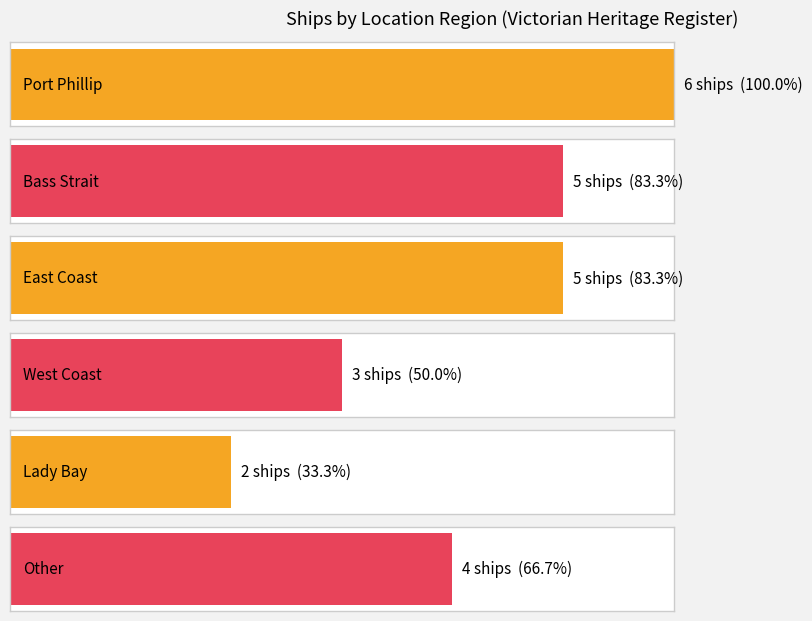

At which label does the data first exceed 5?

Port Phillip